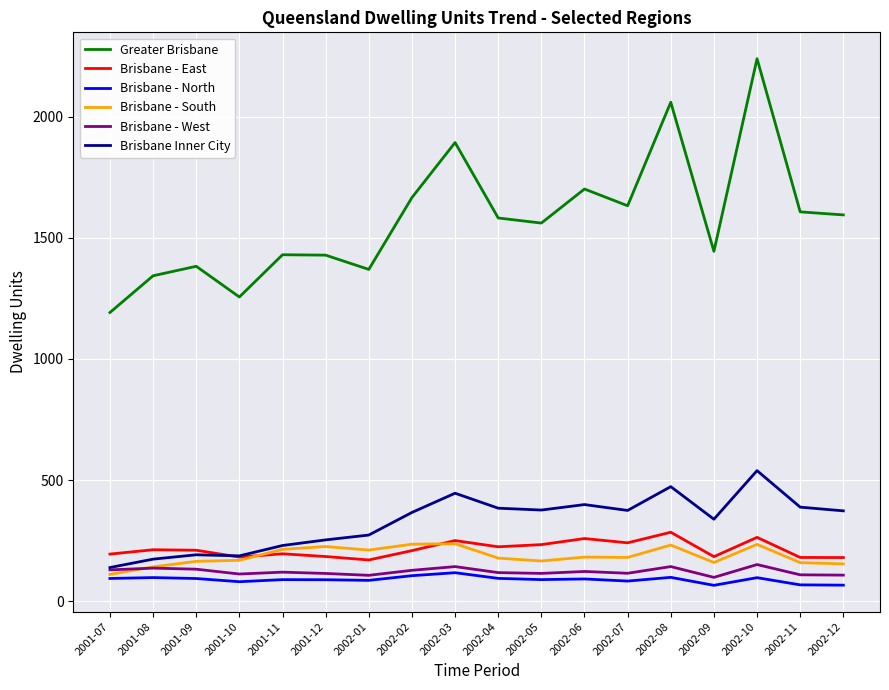

What position from the right is 2002-08?

5